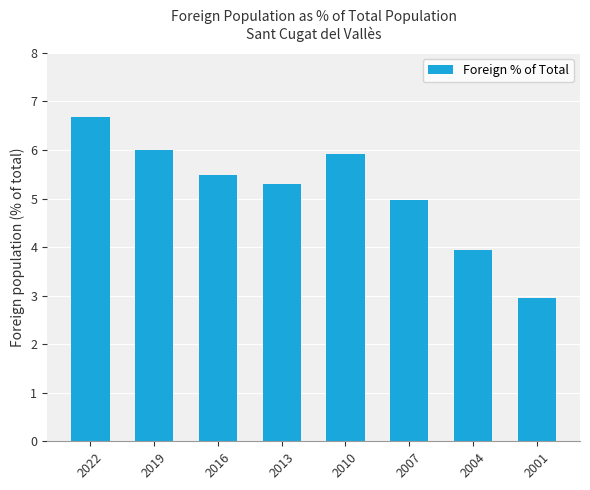

Reading left to right, list all the values displayed in this chart.

6.7	6.0	5.5	5.3	5.9	5.0	3.9	3.0